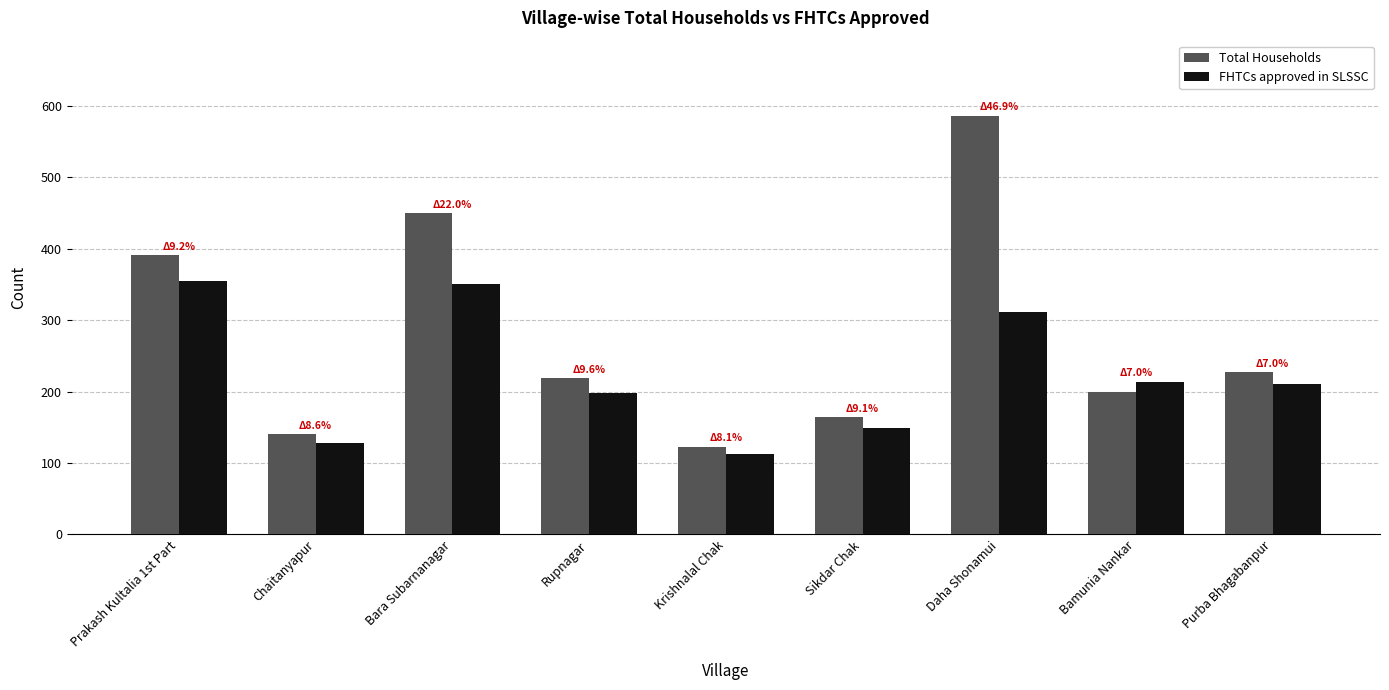

Which series changed the most between Rupnagar and Daha Shonamui?

Total Households